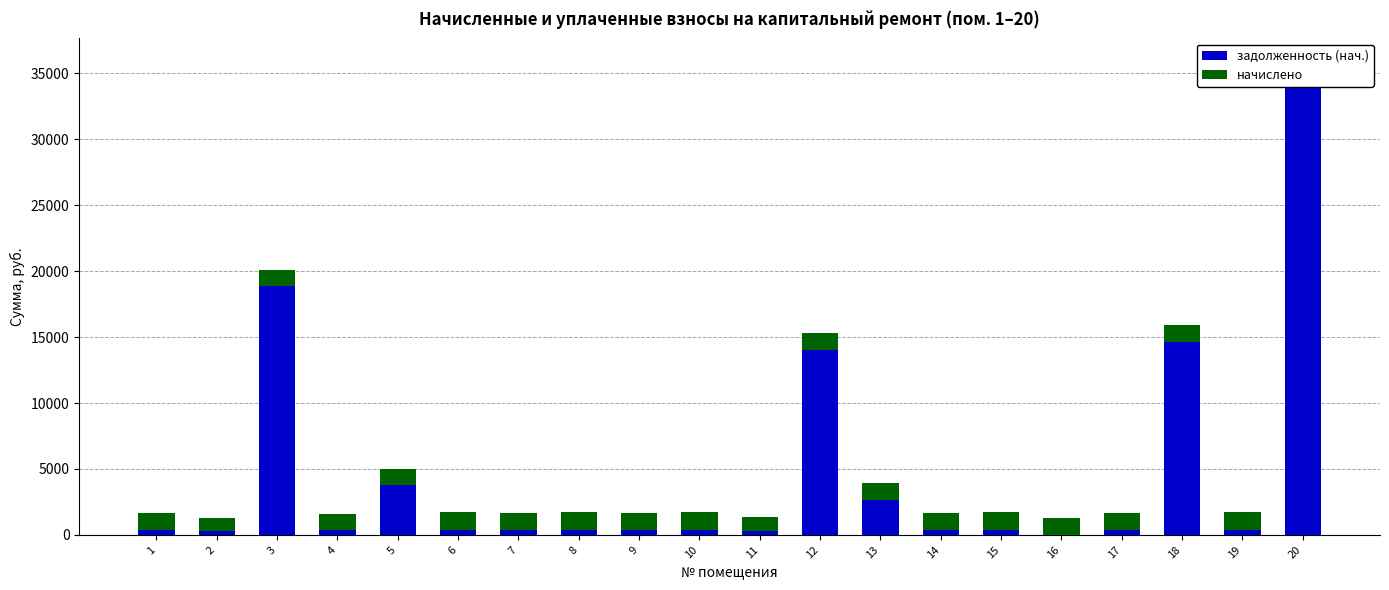

How many groups of bars are there?

20